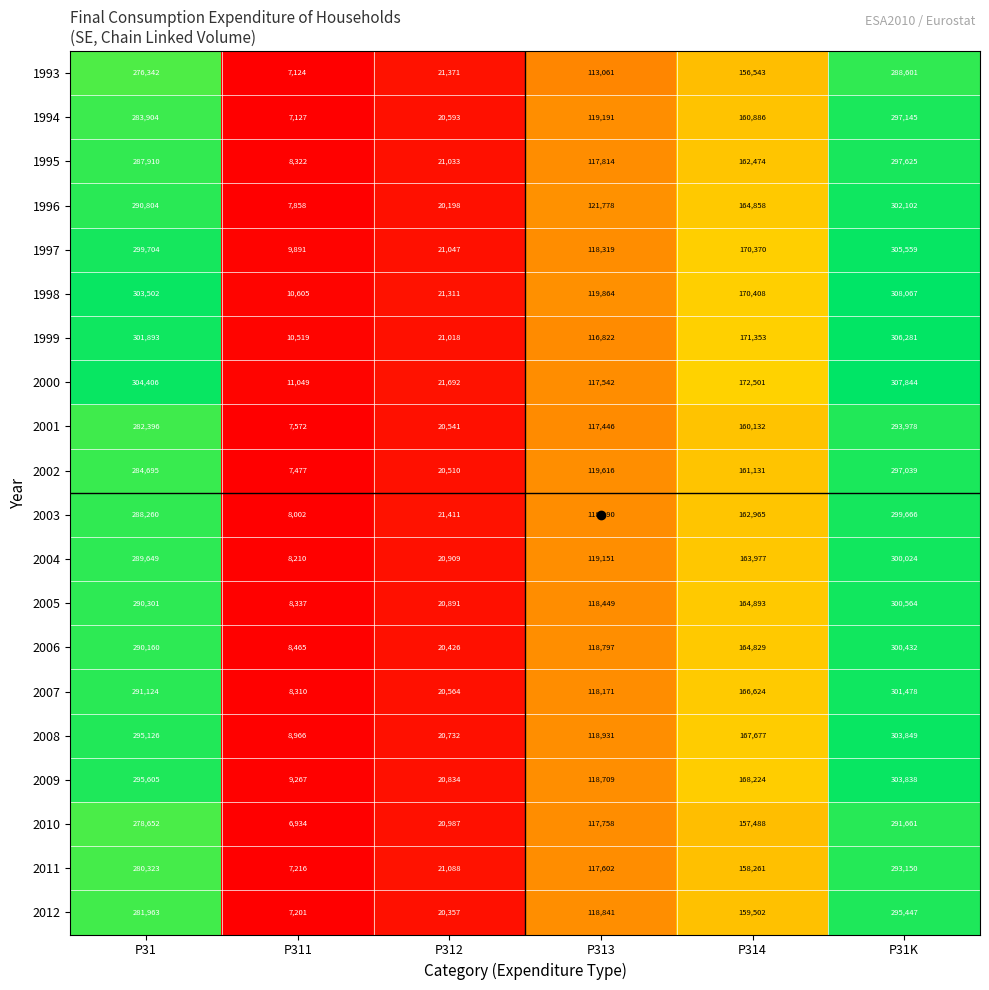

What is the greatest value displayed?

308067